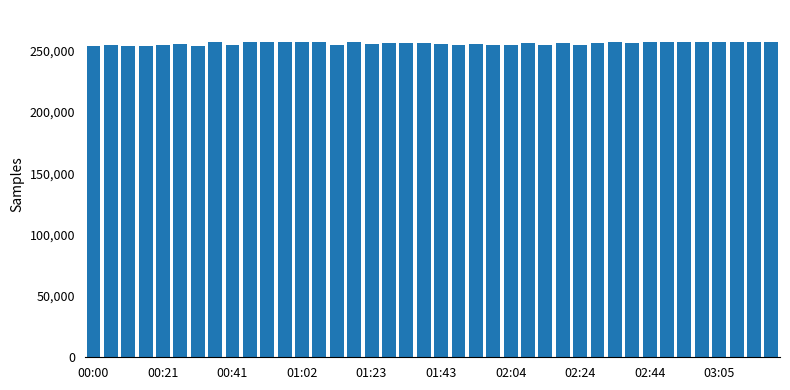

What is the sum of all values?

10236909